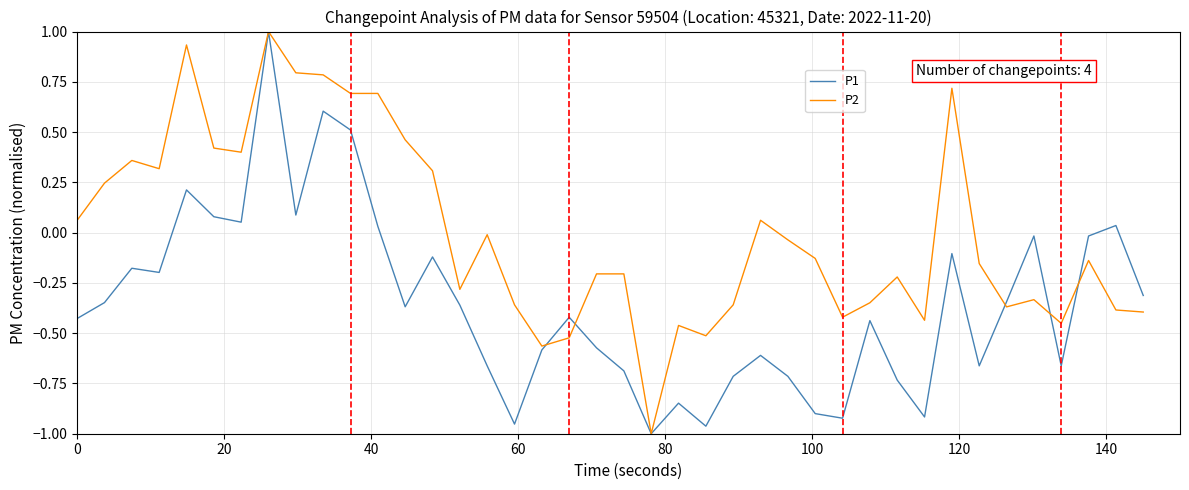

Which series ends up on top after the final intersection of P1 and P2?

P1